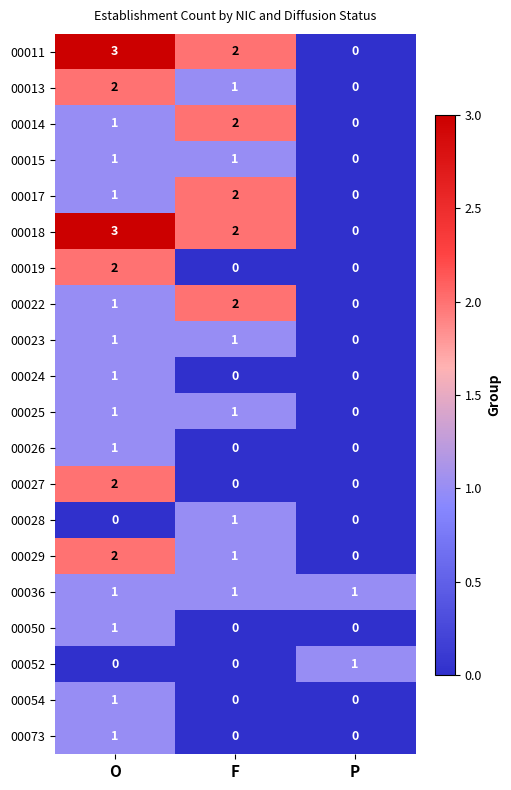

At which category is the sum across all series the highest?

O